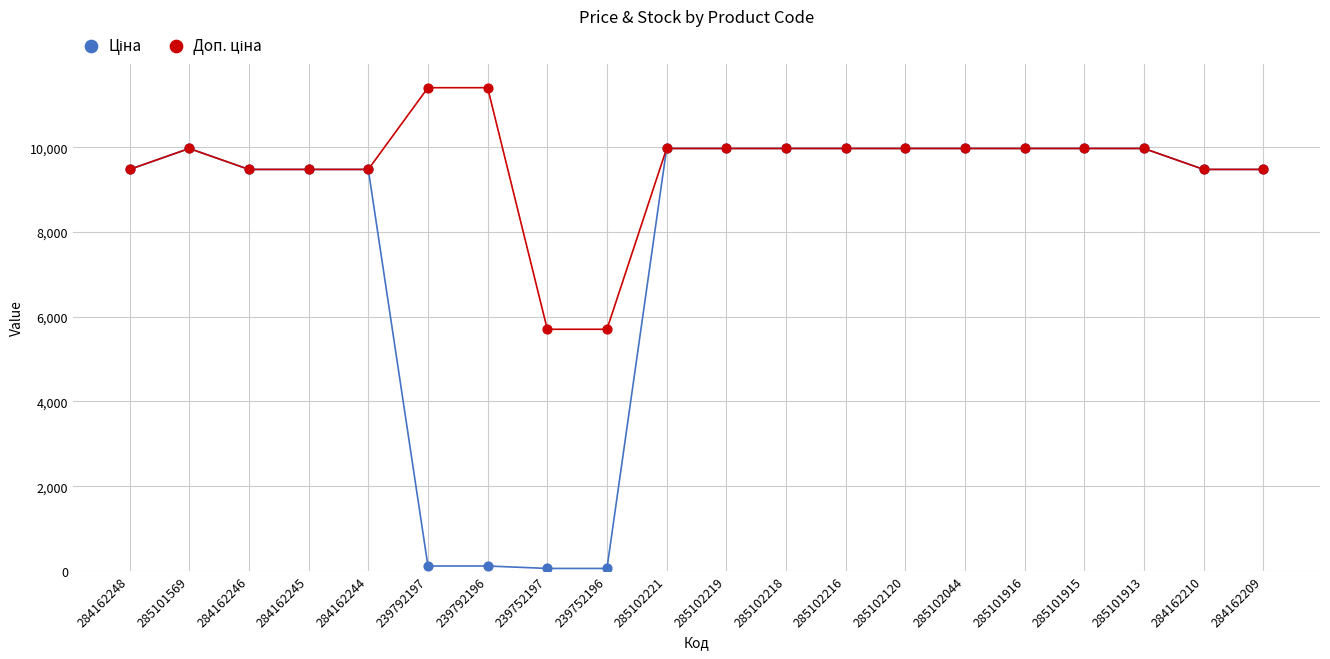

Which series reaches the minimum Y coordinate?

Ціна